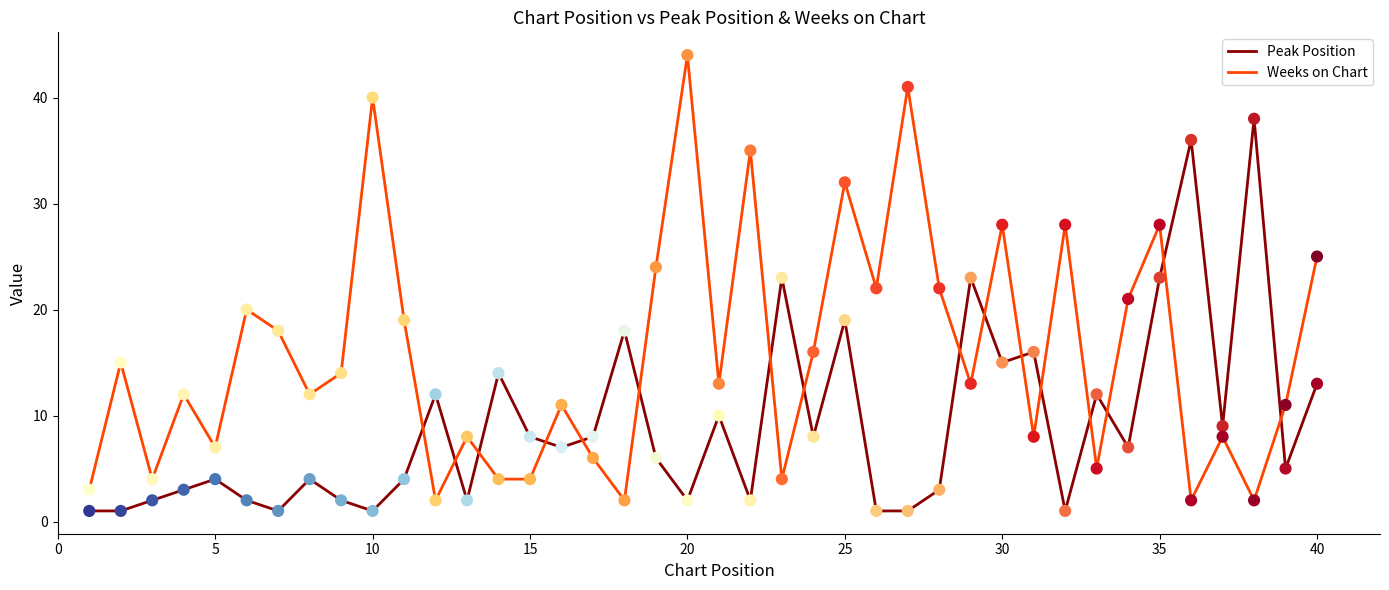

Which series has the largest total across all categories?

Weeks on Chart